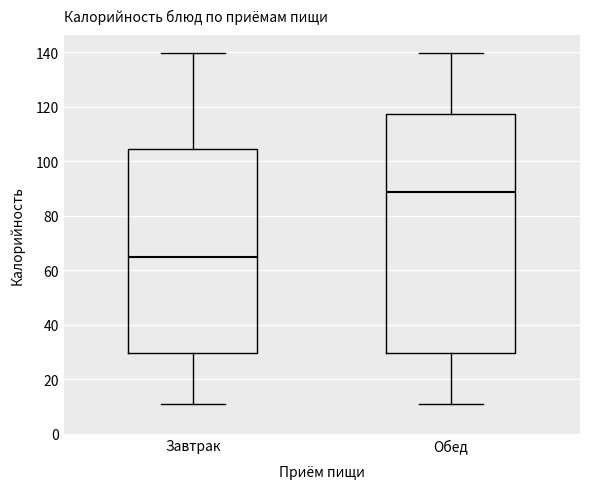

Which box is the tallest, from its lower edge to its upper edge?

Обед